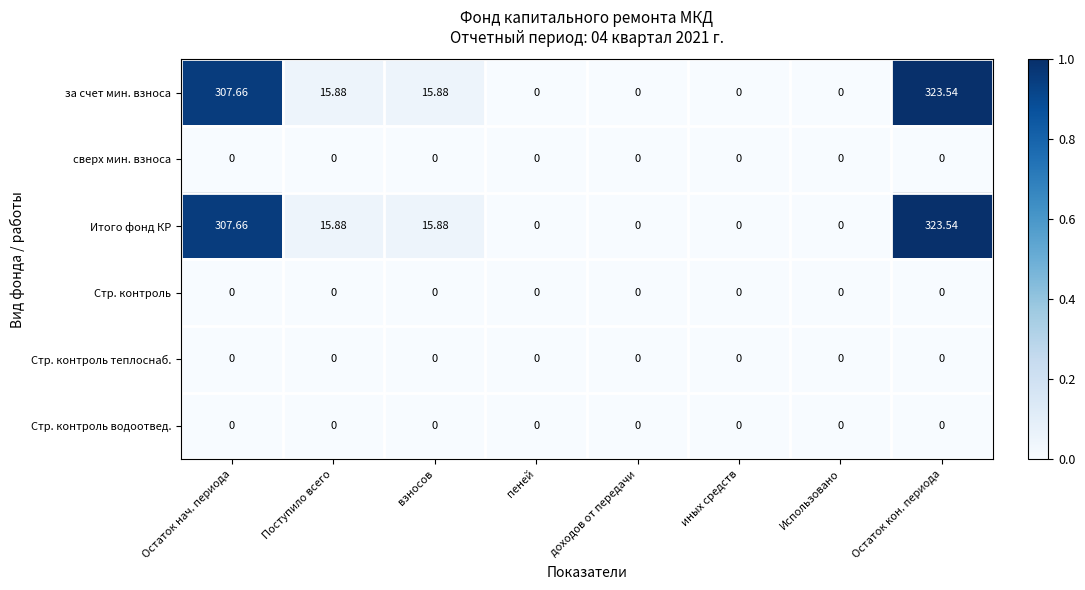

At which category is the sum across all series the highest?

Остаток кон. периода